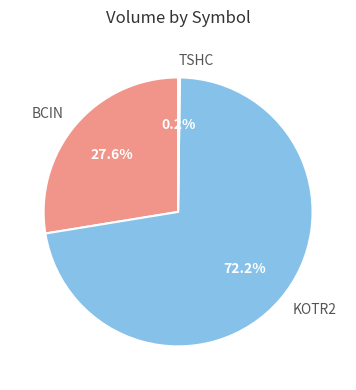

Which category has the biggest portion of the pie?

KOTR2